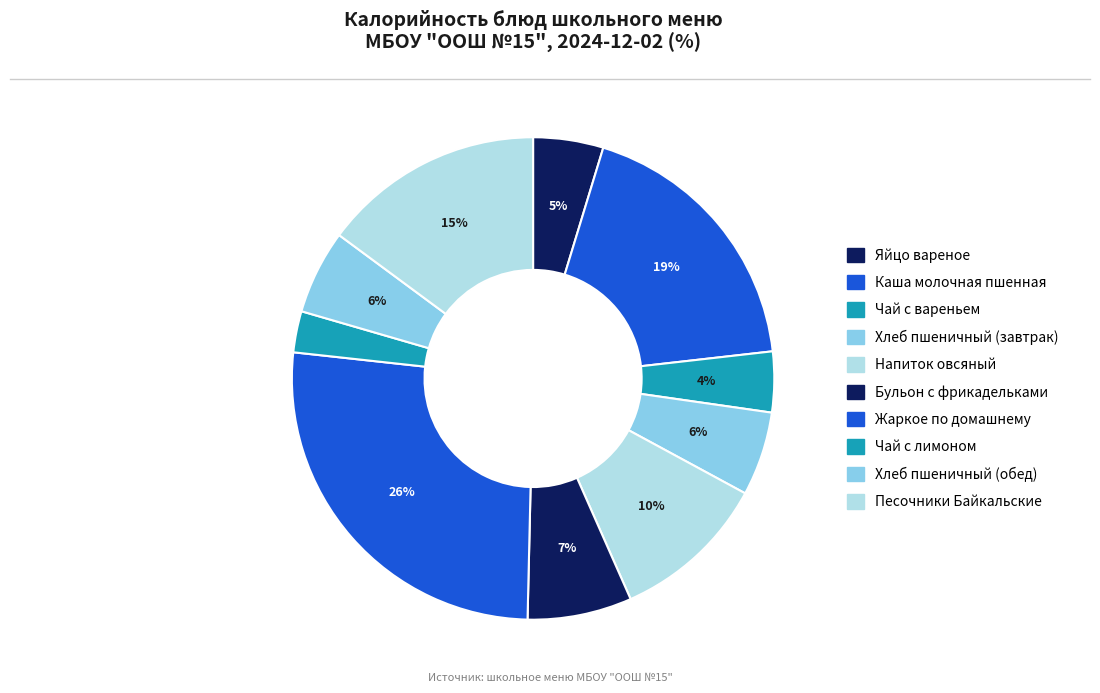

Which category has the biggest portion of the pie?

Жаркое по домашнему